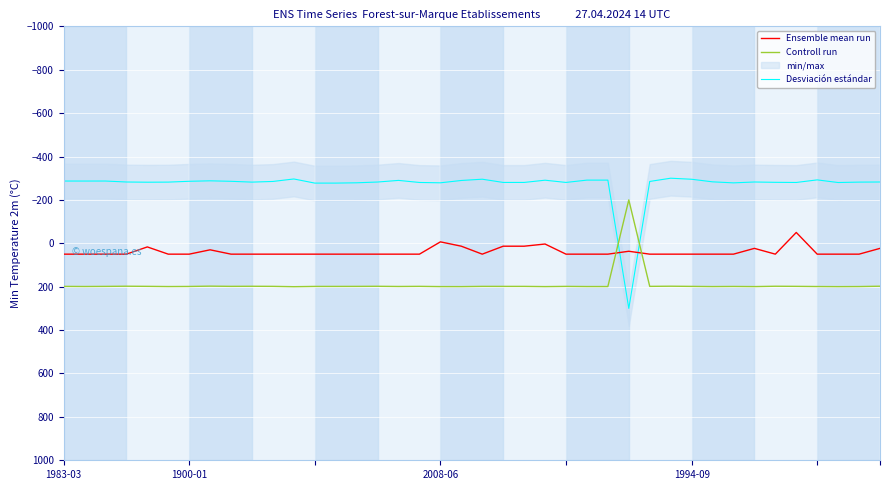

Which category has the lowest value across all series?

29